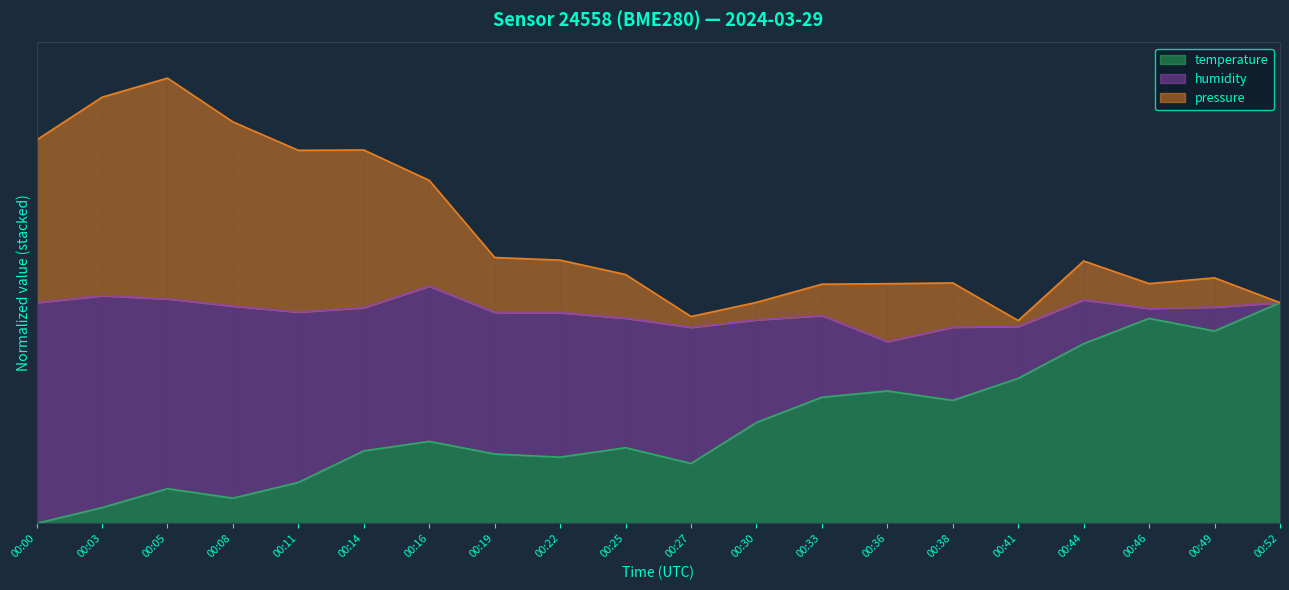

The pressure series shows 1.1 at 00:38. True or false?

True